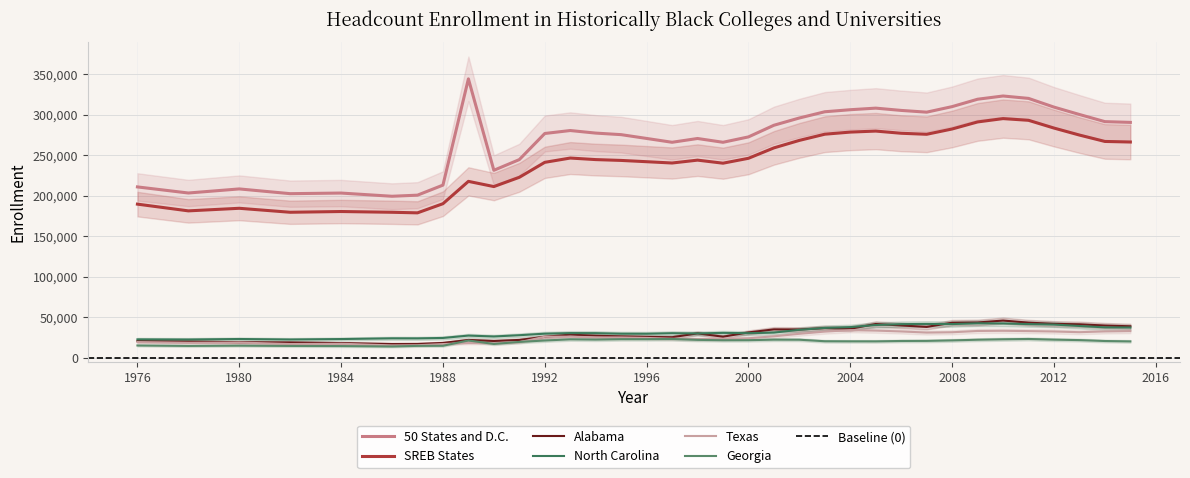

How many interior local valleys does the Alabama series have?

7